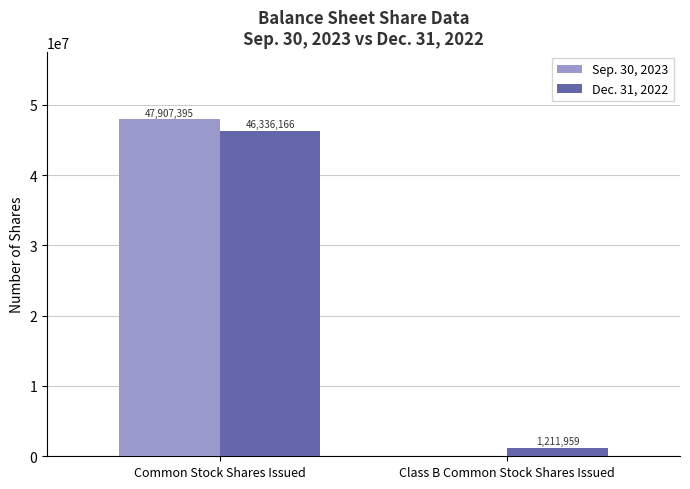

What is the maximum value for Sep. 30, 2023?

47907395